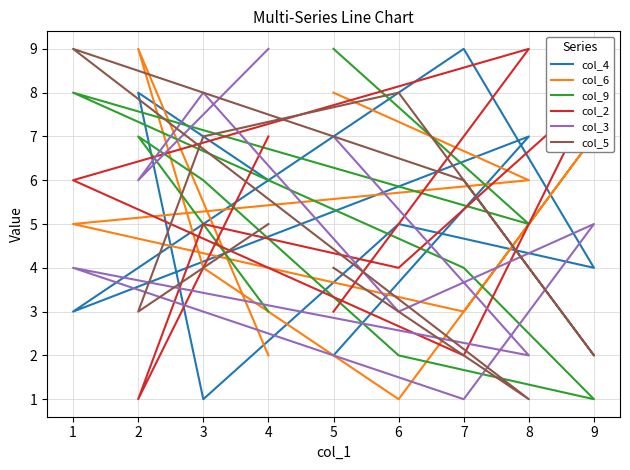

At how many categories does at least one series exceed 8?

6